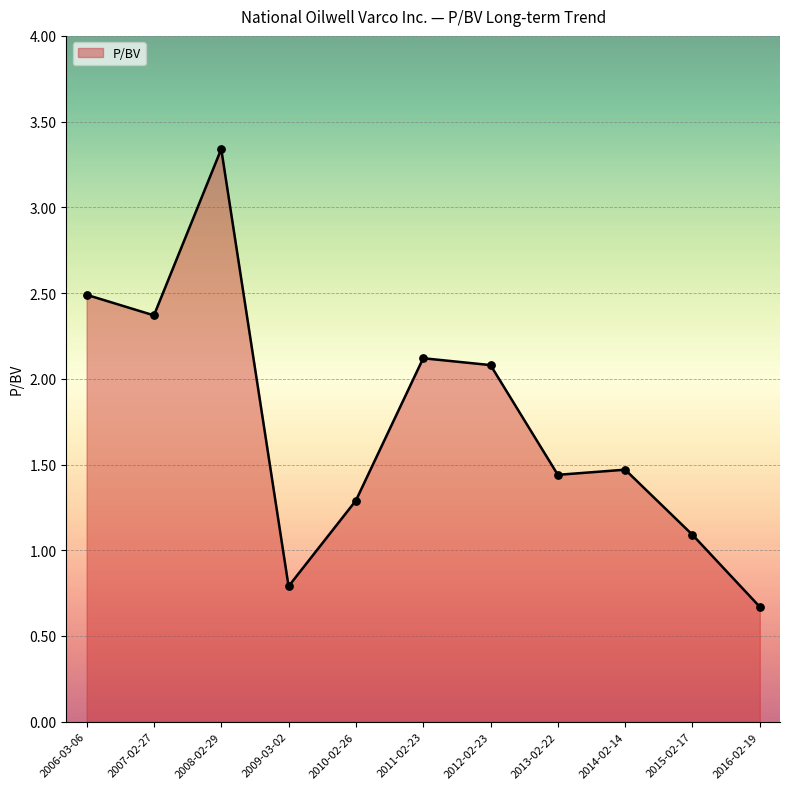

Which has a higher value, 2009-03-02 or 2010-02-26?

2010-02-26